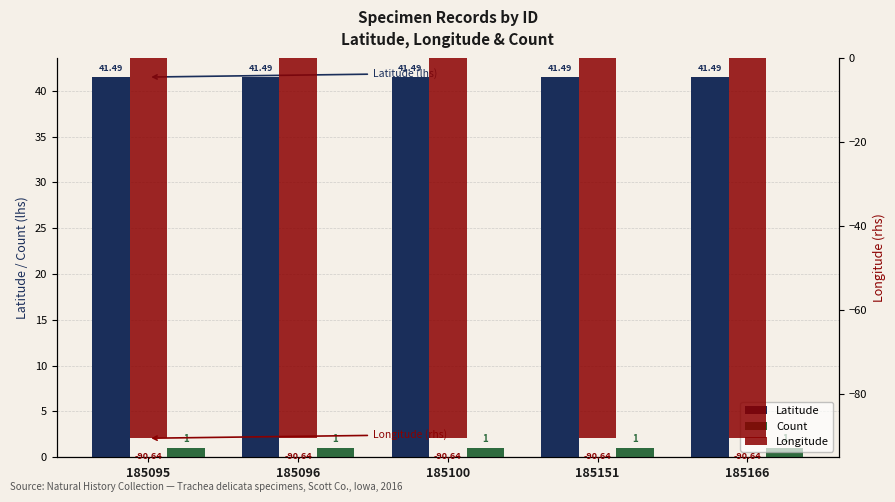

List the series in order of their peak value, highest first.

Latitude, Count, Longitude